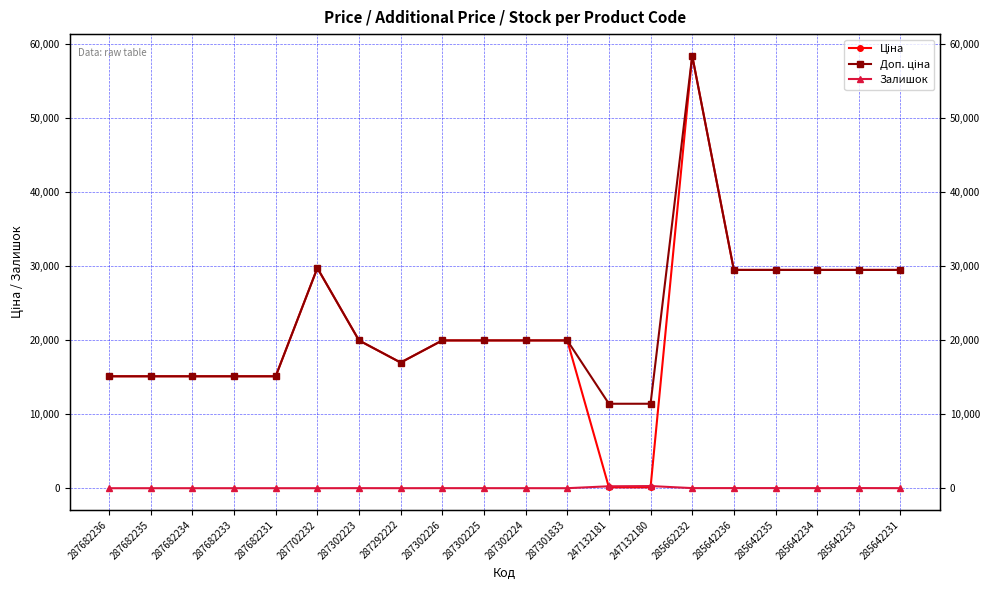

At how many categories does at least one series exceed 3173?

20